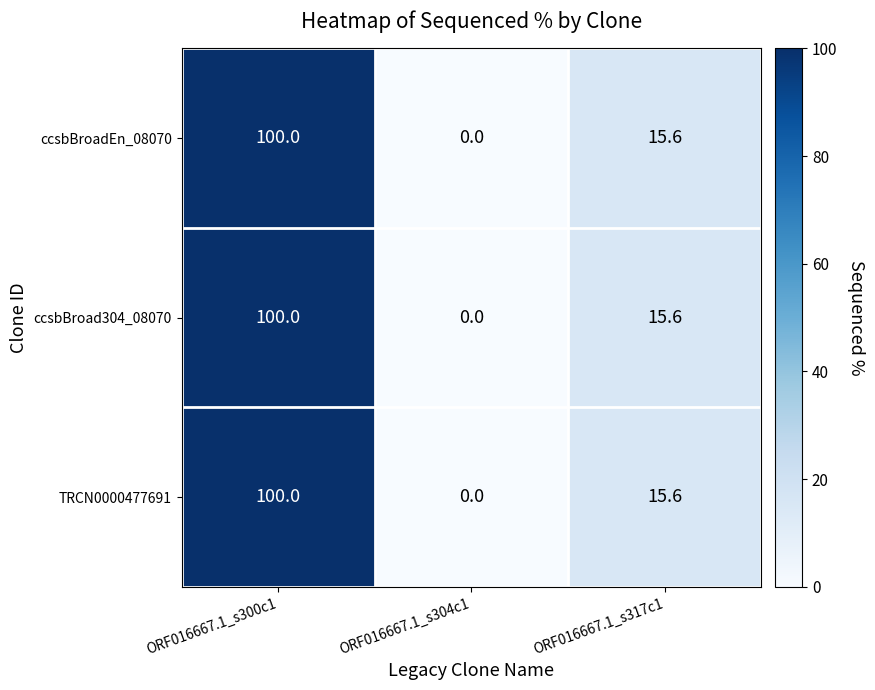

Which category has the highest value in the ccsbBroad304_08070 series?

ORF016667.1_s300c1